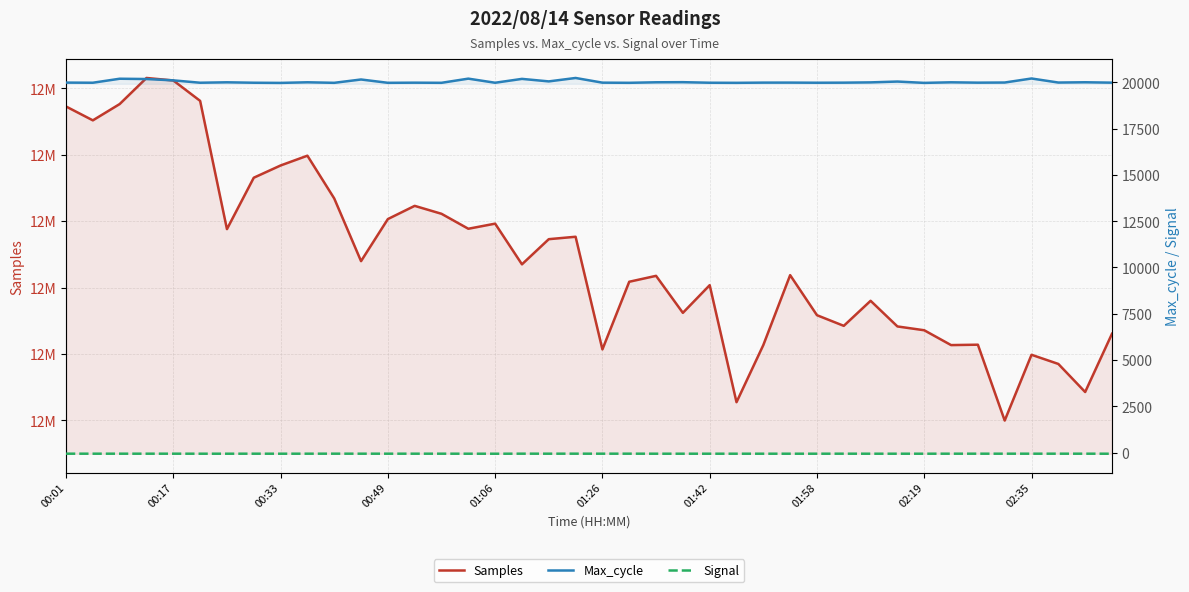

Rank the series by their maximum value, from highest to lowest.

Samples, Max_cycle, Signal